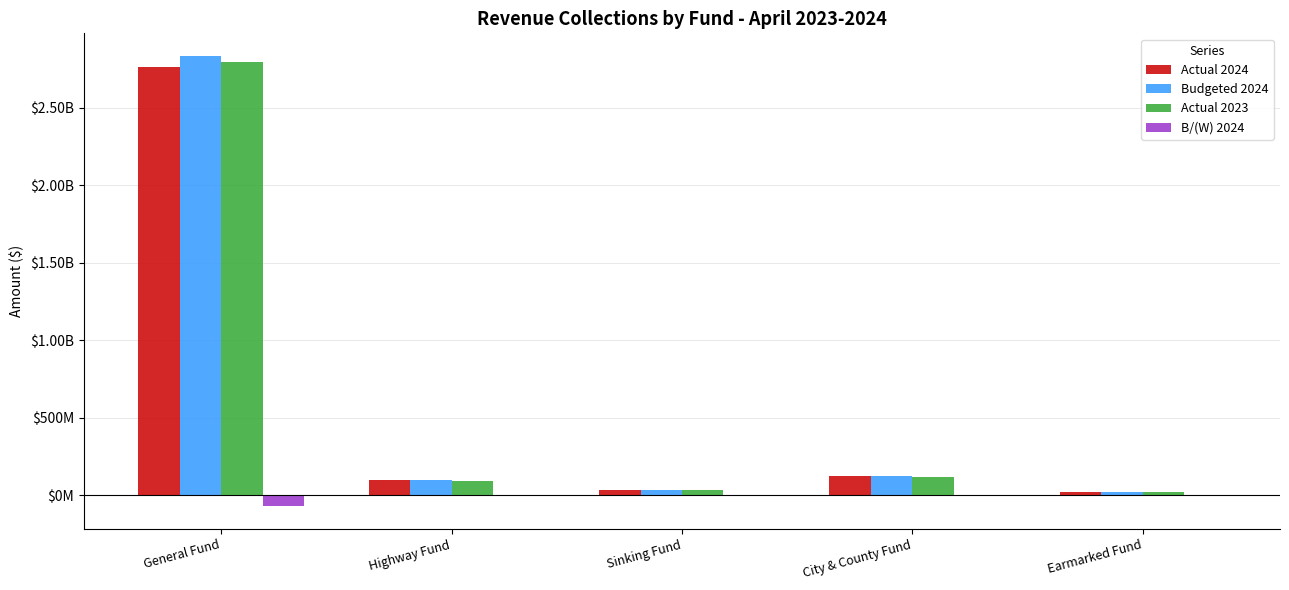

Are the bars grouped side by side (vs. stacked)?

Yes